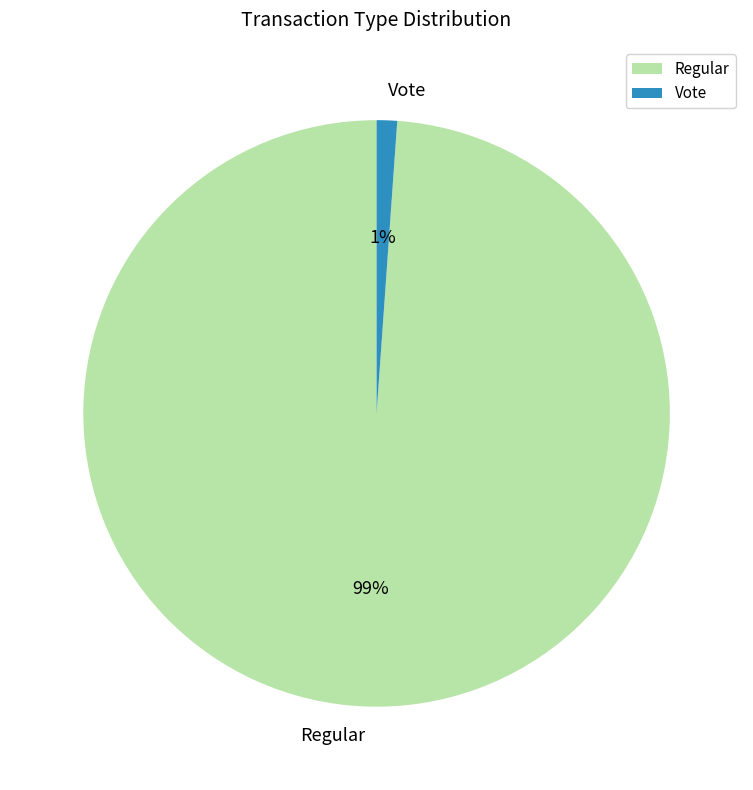

Which slice is the largest?

Regular